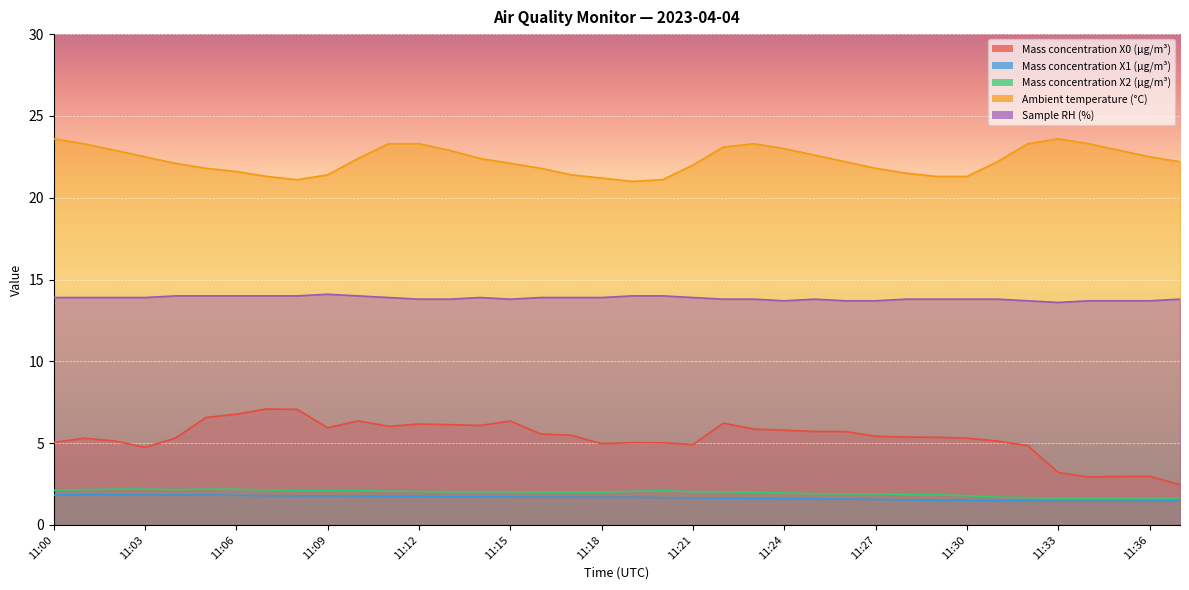

List the series in order of their peak value, lowest first.

Mass concentration X1 (μg/m³), Mass concentration X2 (μg/m³), Mass concentration X0 (μg/m³), Sample RH (%), Ambient temperature (°C)